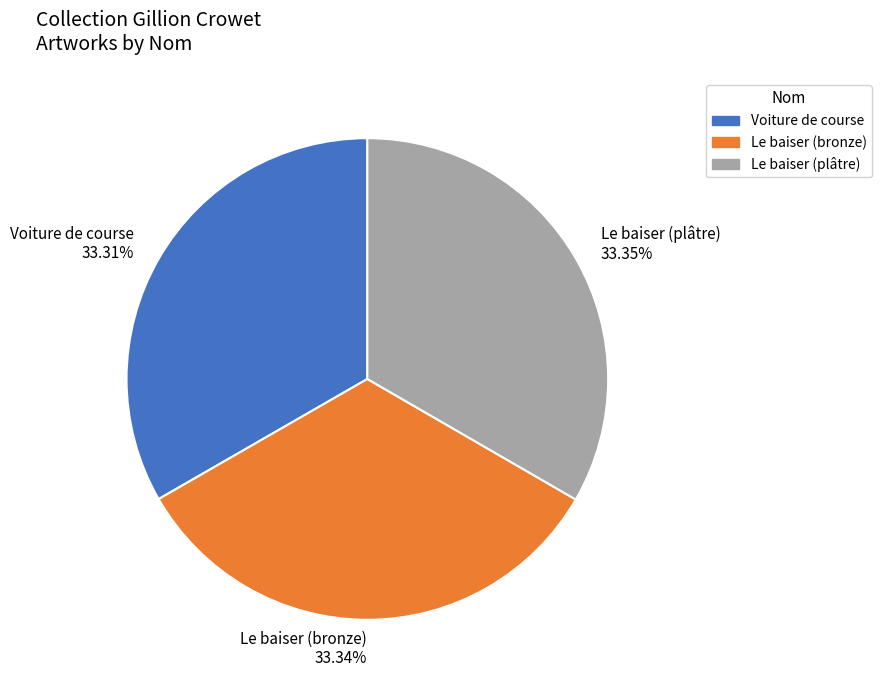

What is the ratio of the value at Voiture de course to the value at Le baiser (plâtre)?

1.0